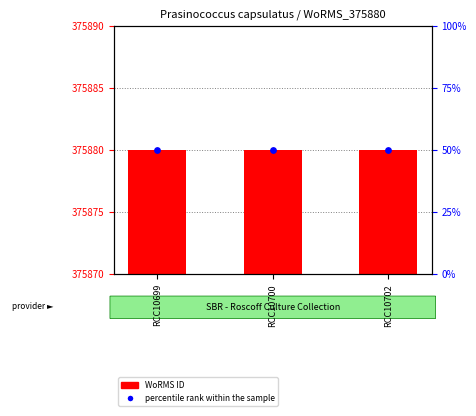

What are all the series names shown in the legend?

WoRMS ID, percentile rank within the sample